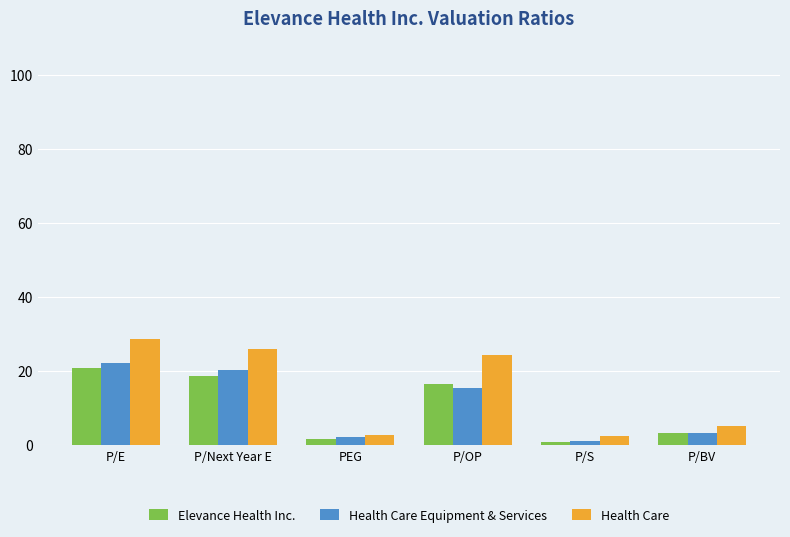

How many values in the Health Care Equipment & Services series are below 15?

3